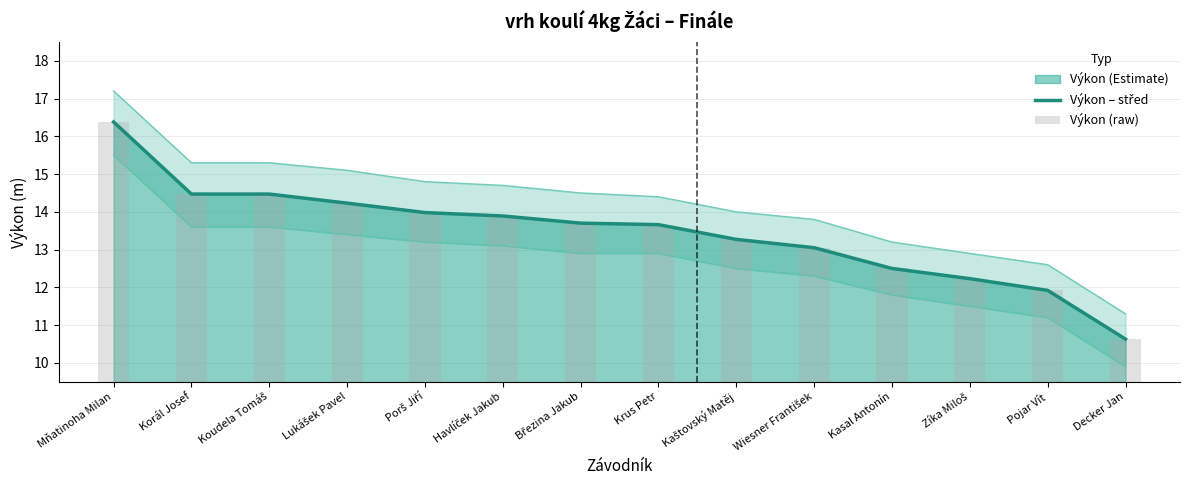

Which series has the largest range (max minus min)?

Výkon – střed